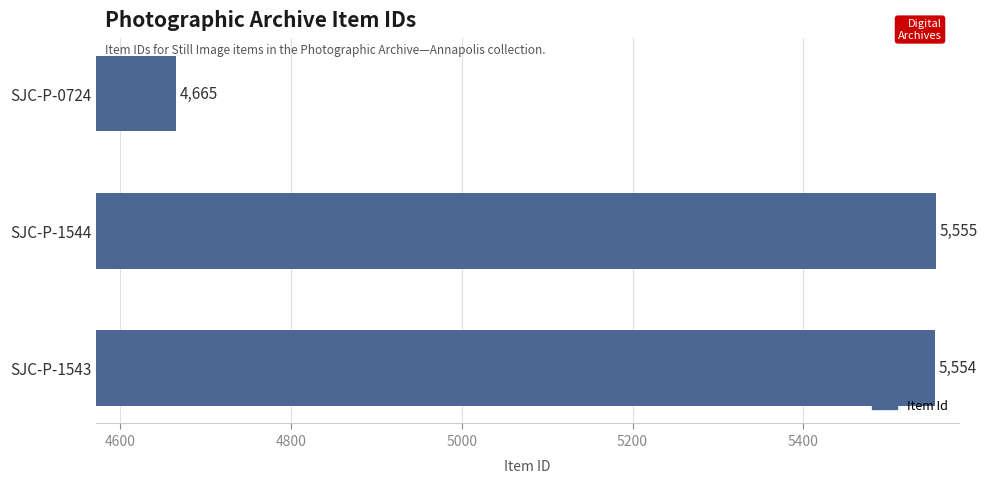

Which category has the highest value across all series?

SJC-P-1544